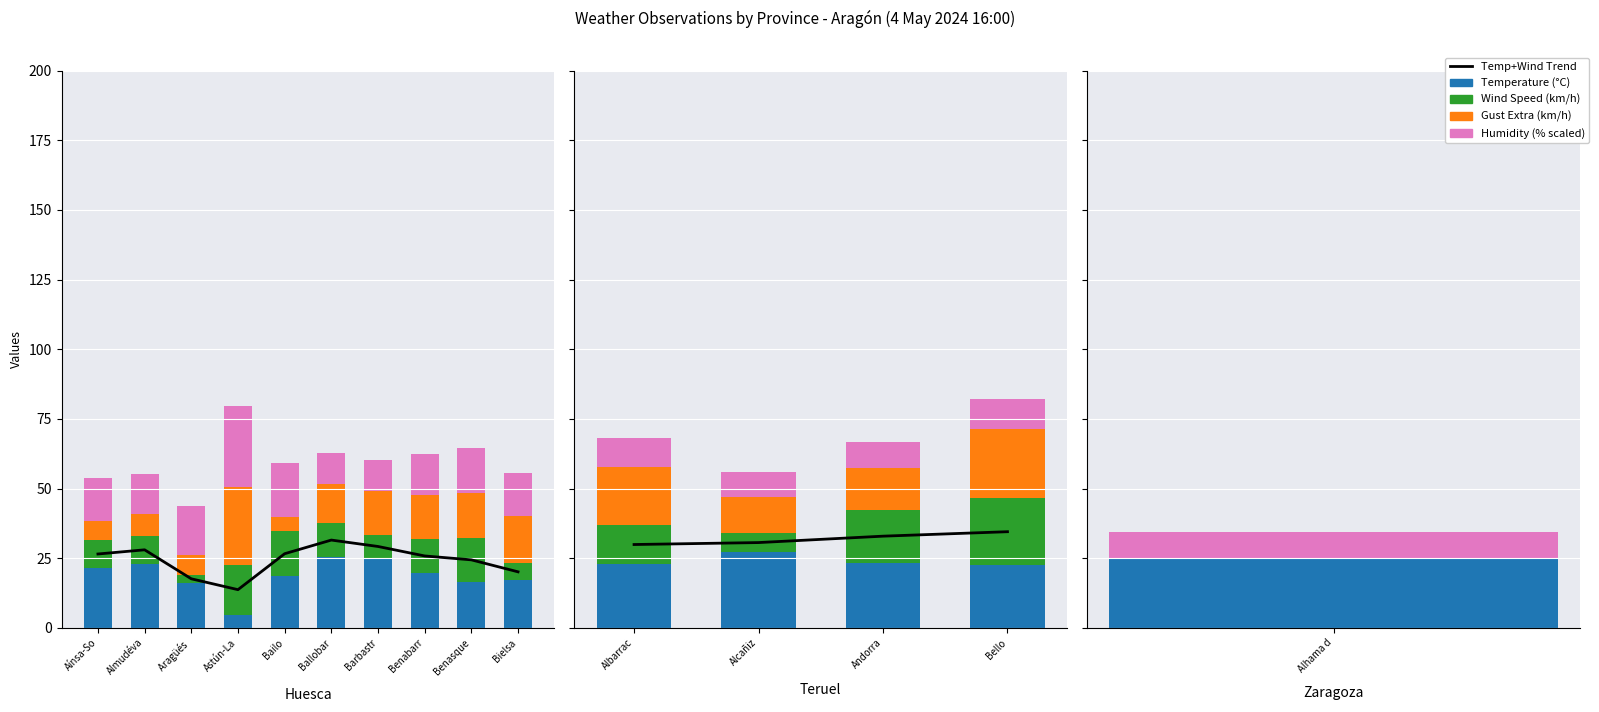

What are all the series names shown in the legend?

Temp+Wind Trend, Temperature (°C), Wind Speed (km/h), Gust Extra (km/h), Humidity (% scaled)